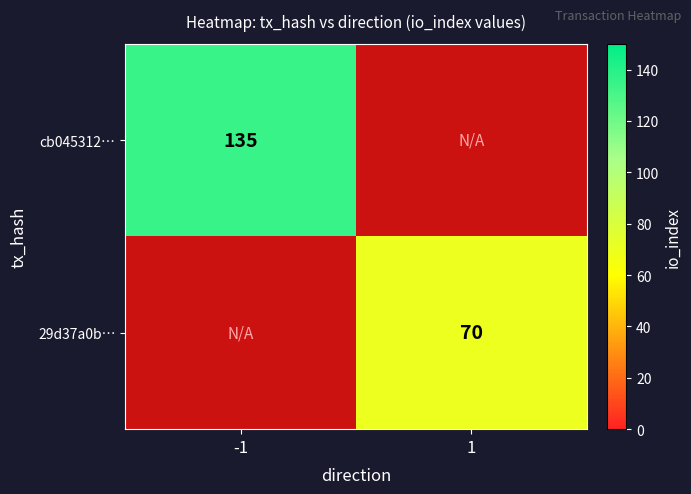

Is the value of cb045312… at -1 greater than the value of 29d37a0b… at 1?

Yes